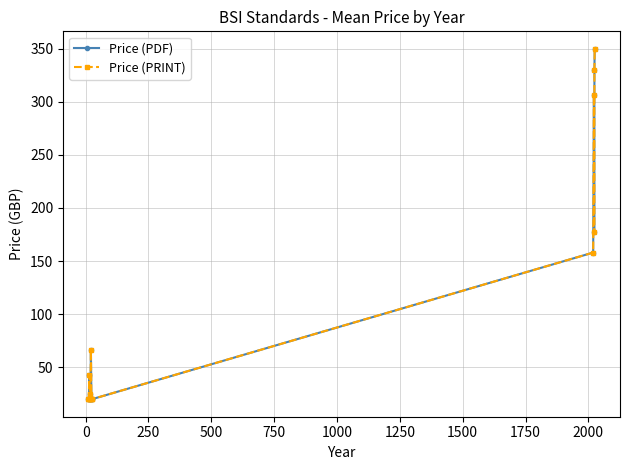

What is the maximum value shown in the chart?

349.7